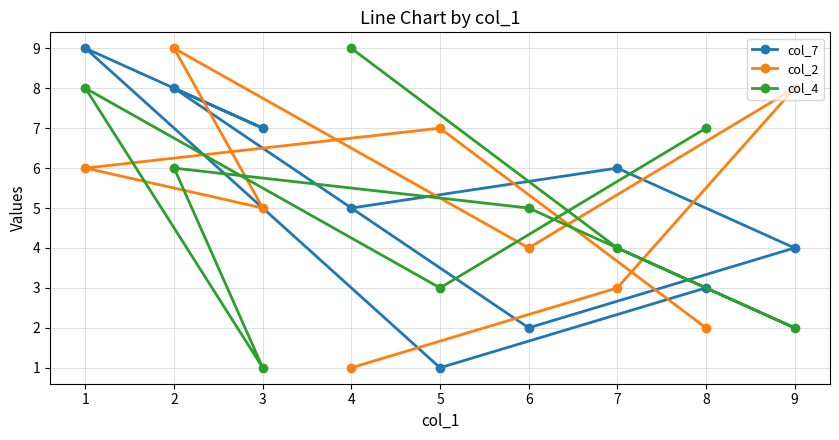

What is the maximum value for col_2?

9